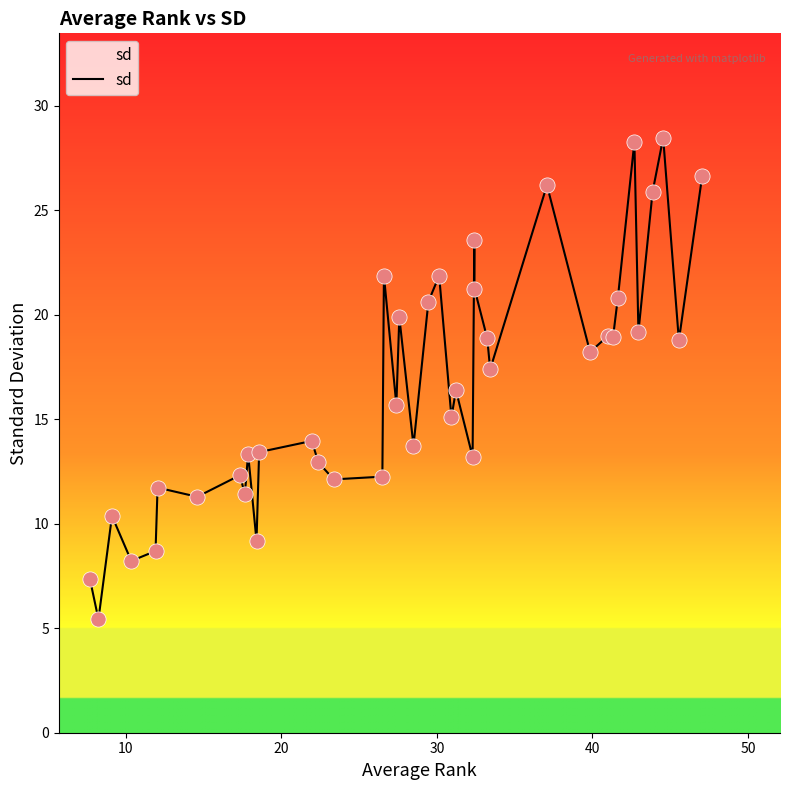

What is the smallest value displayed?

5.4